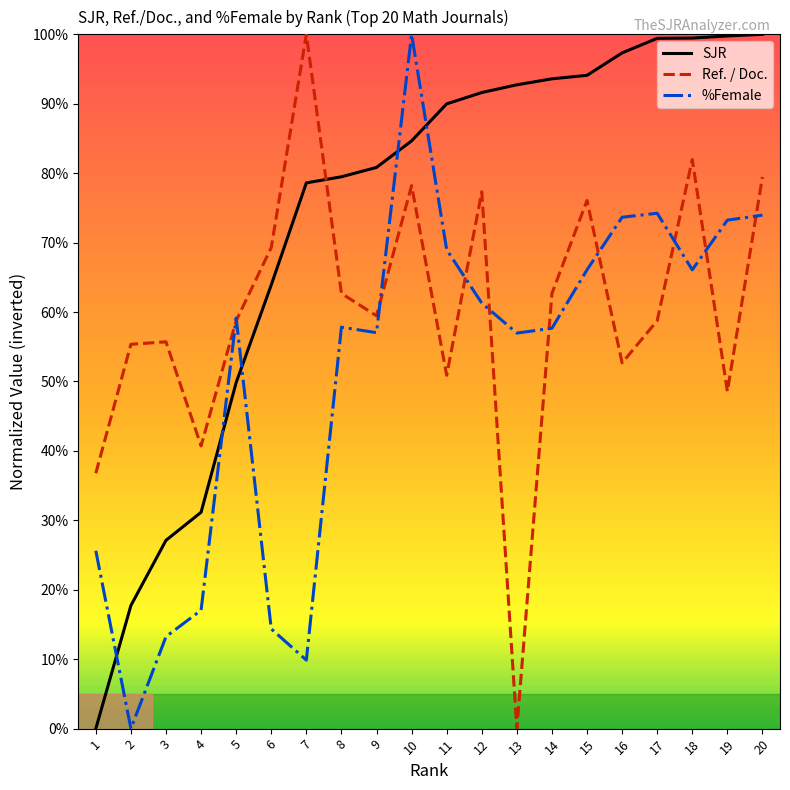

What are all the series names shown in the legend?

SJR, Ref. / Doc., %Female